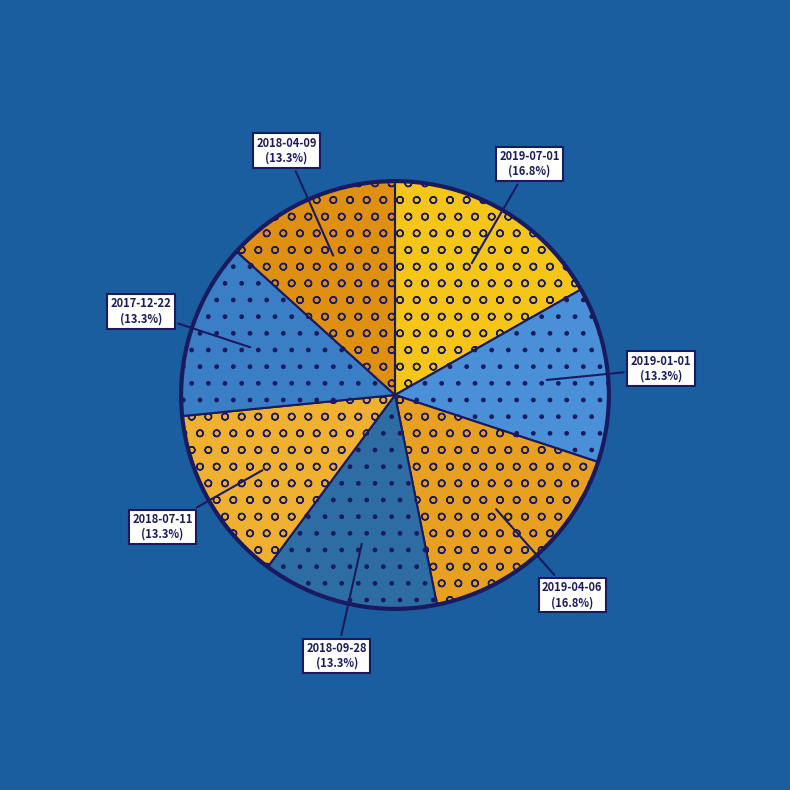

Count the number of slices in the pie.

7